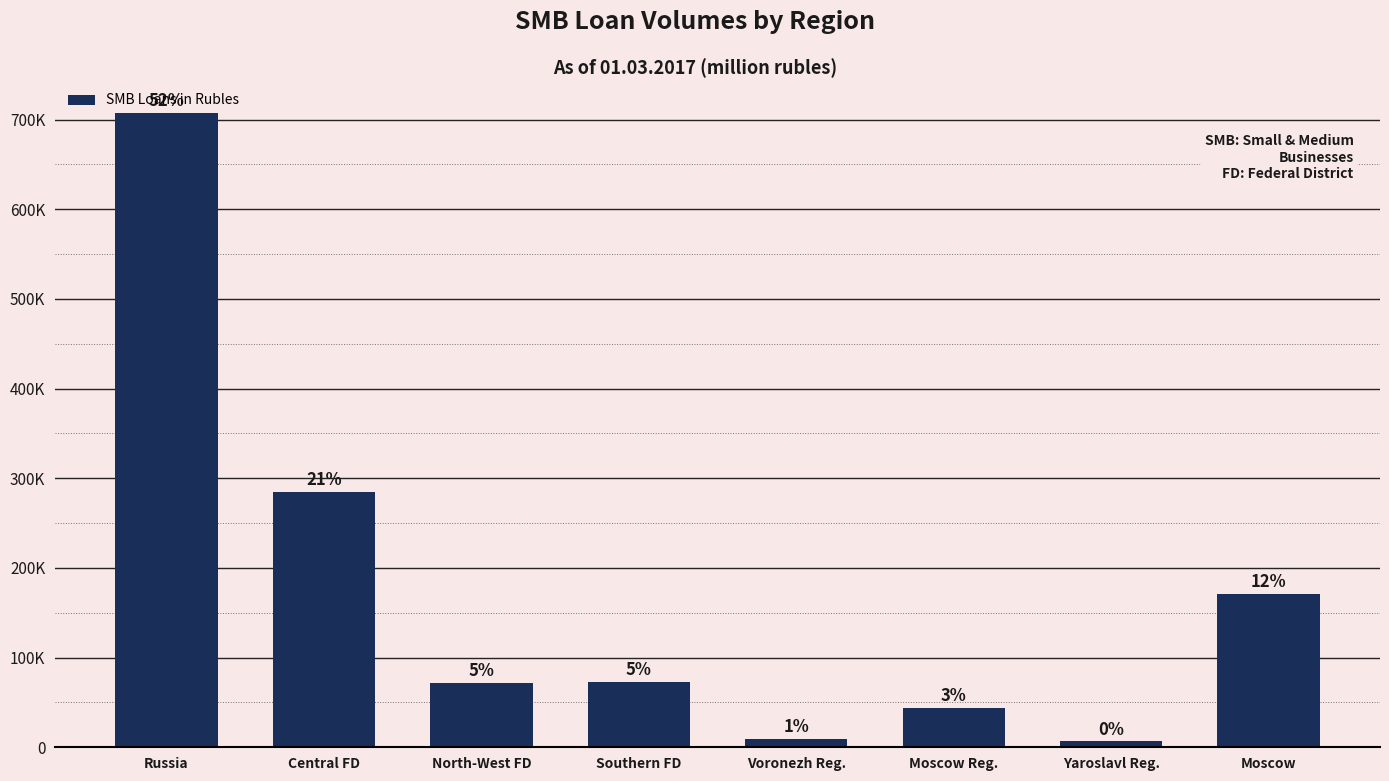

What is the sum of all values?

1368676